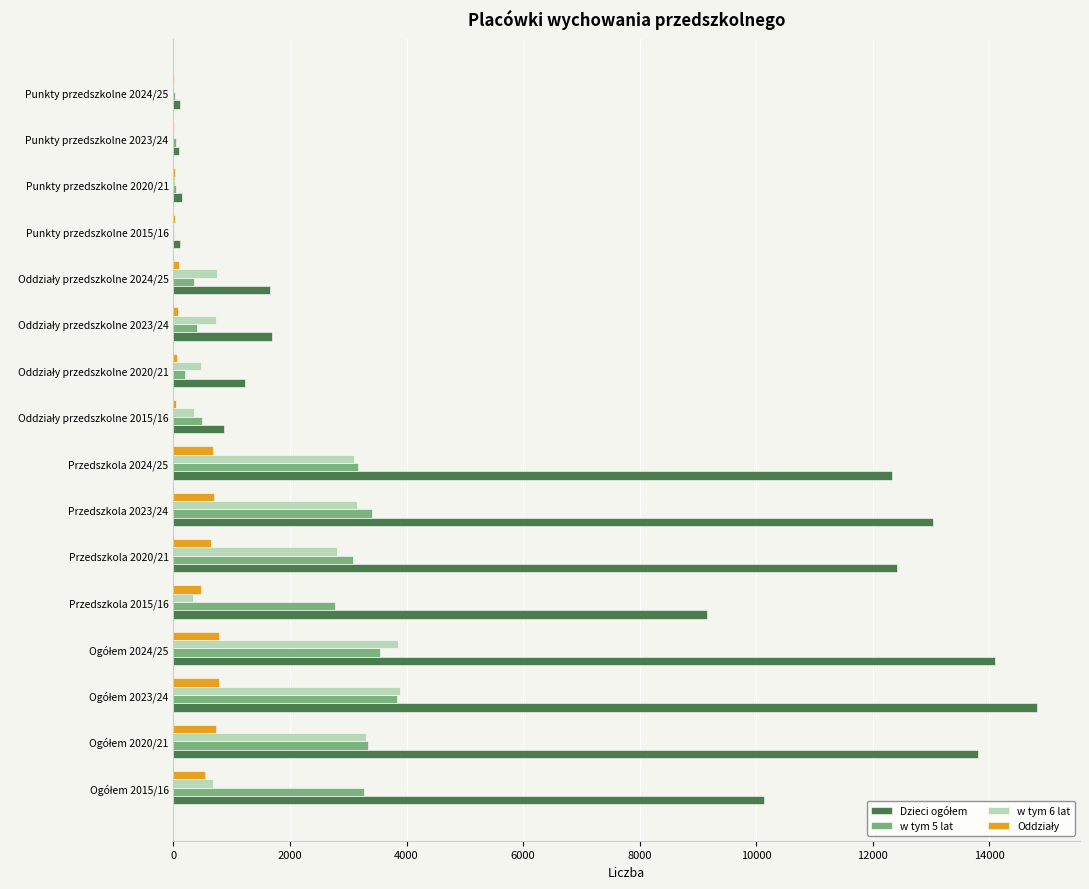

What is the maximum value shown in the chart?

14815